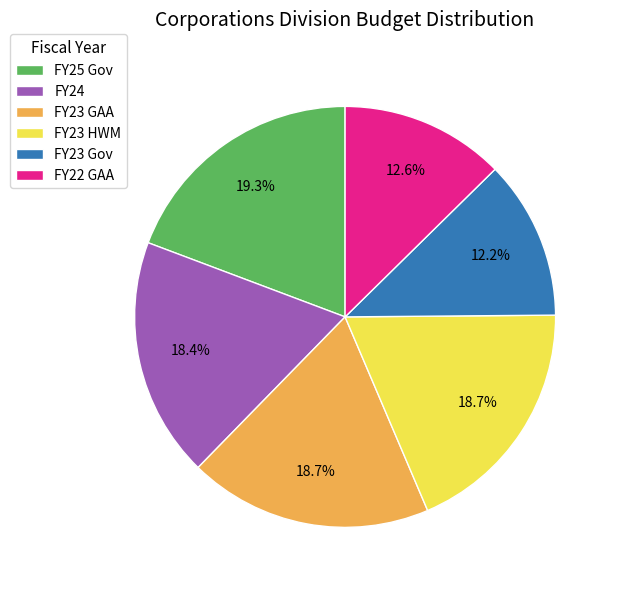

To the nearest percent, what is the combined percentage of FY24 and FY23 Gov?

31%